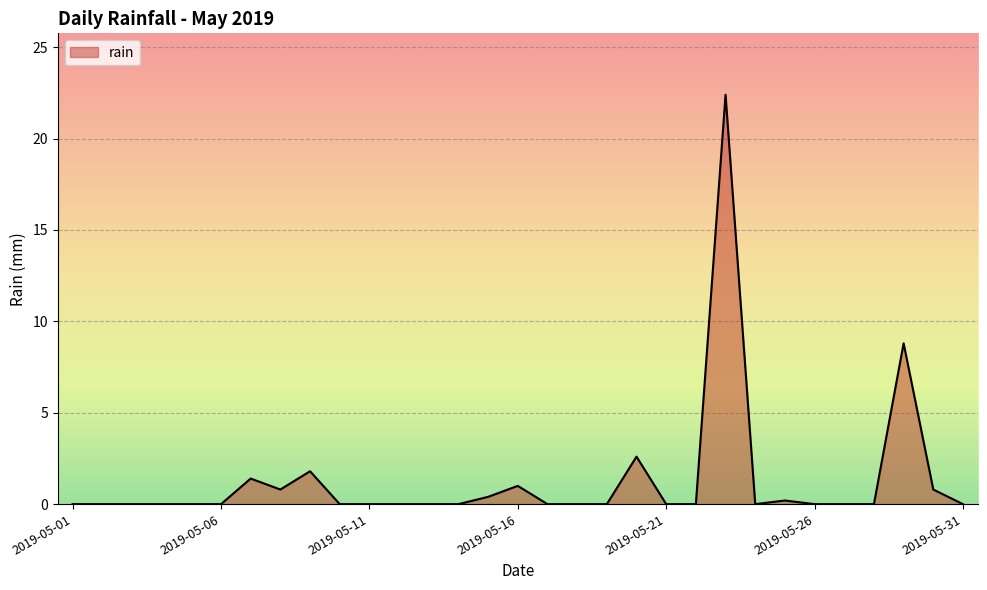

What is the greatest value displayed?

22.4